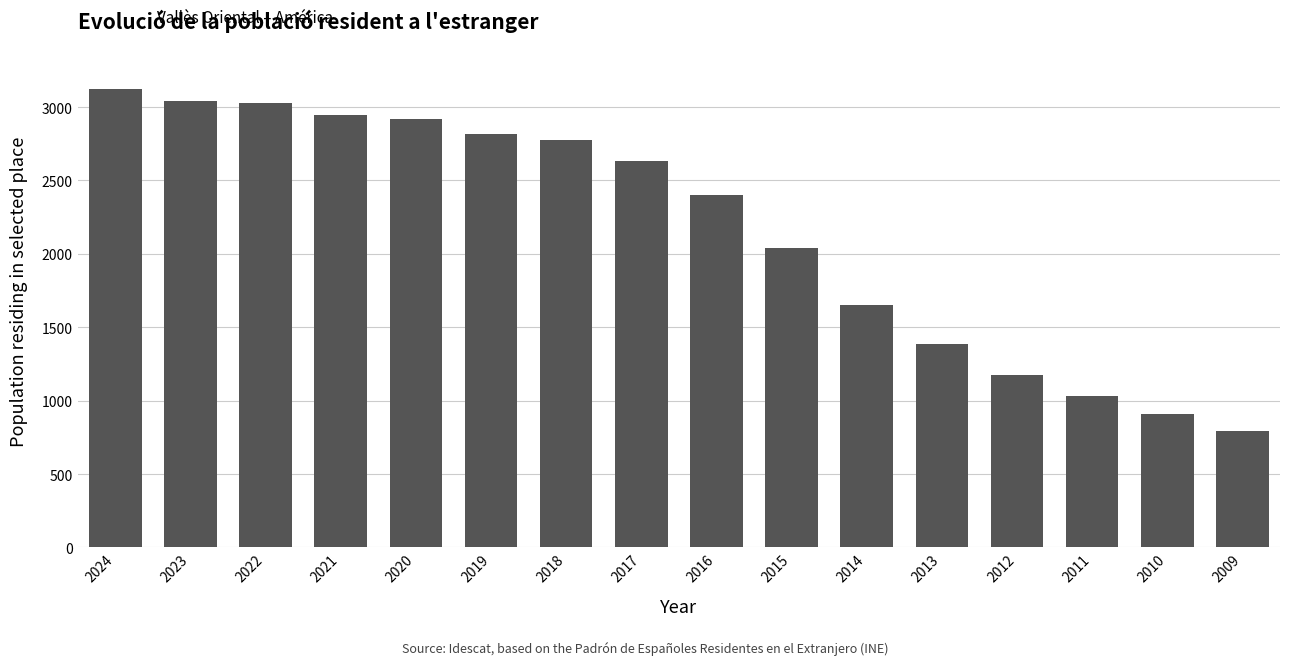

What is the difference between the values at 2010 and 2023?

2130